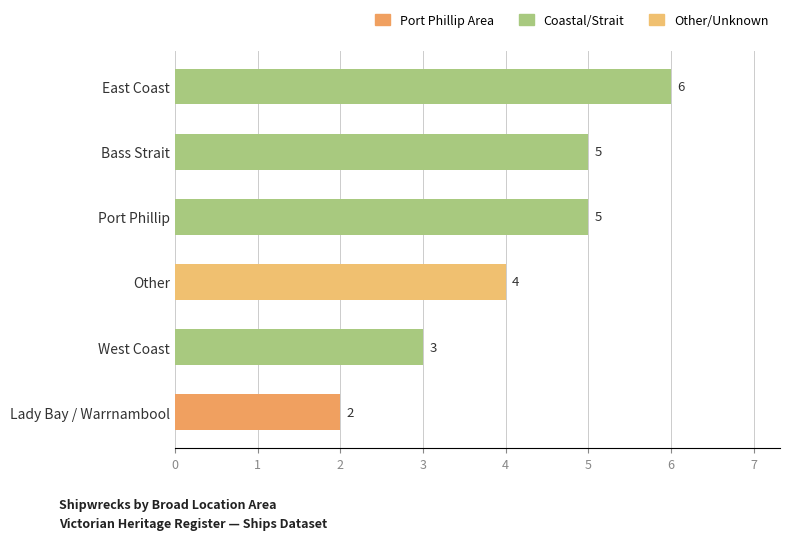

Count the values in the range 3 to 5.

4